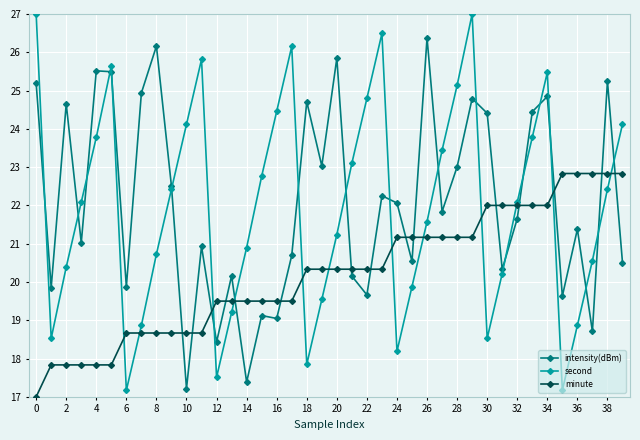

True or false: minute and intensity(dBm) intersect in this chart.

True